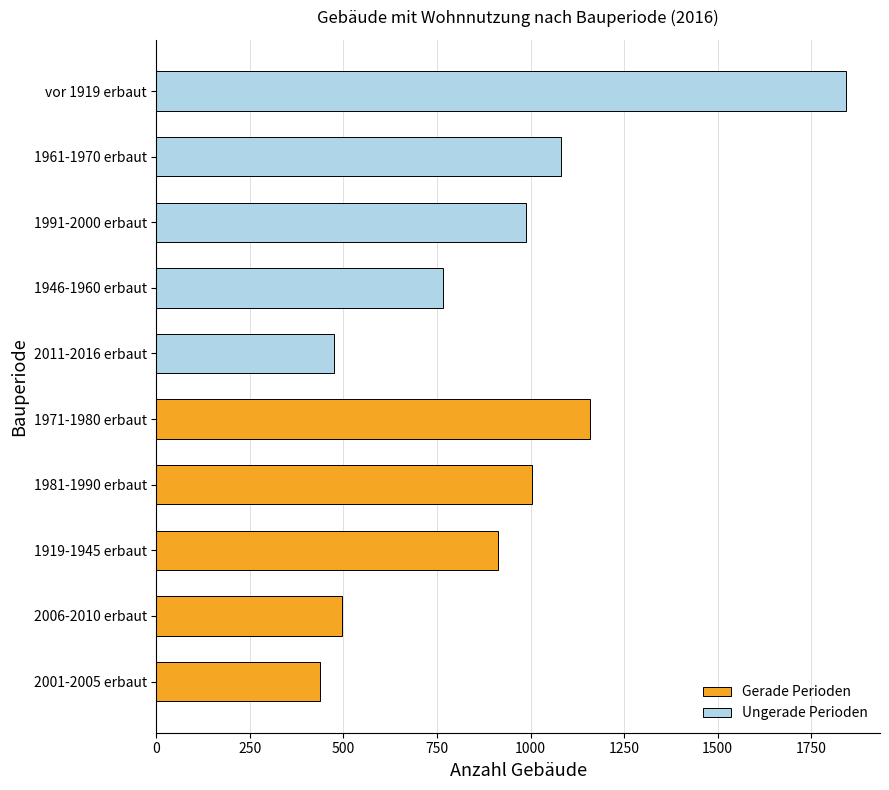

Is the value of Gerade Perioden at 500 greater than the value of Ungerade Perioden at 750?

No